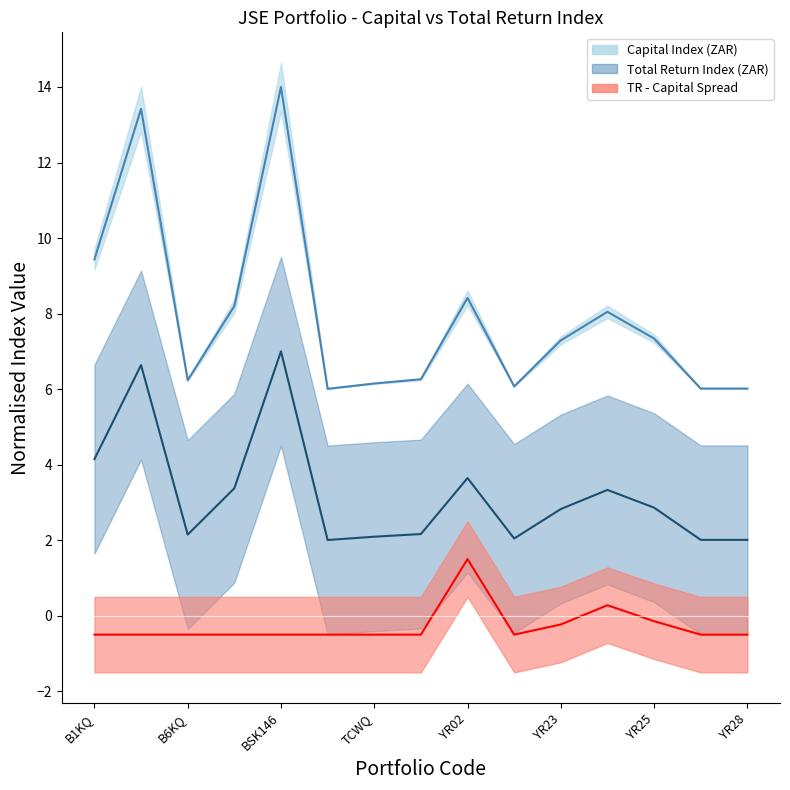

How many interior local peaks does the Capital Index (ZAR) series have?

4